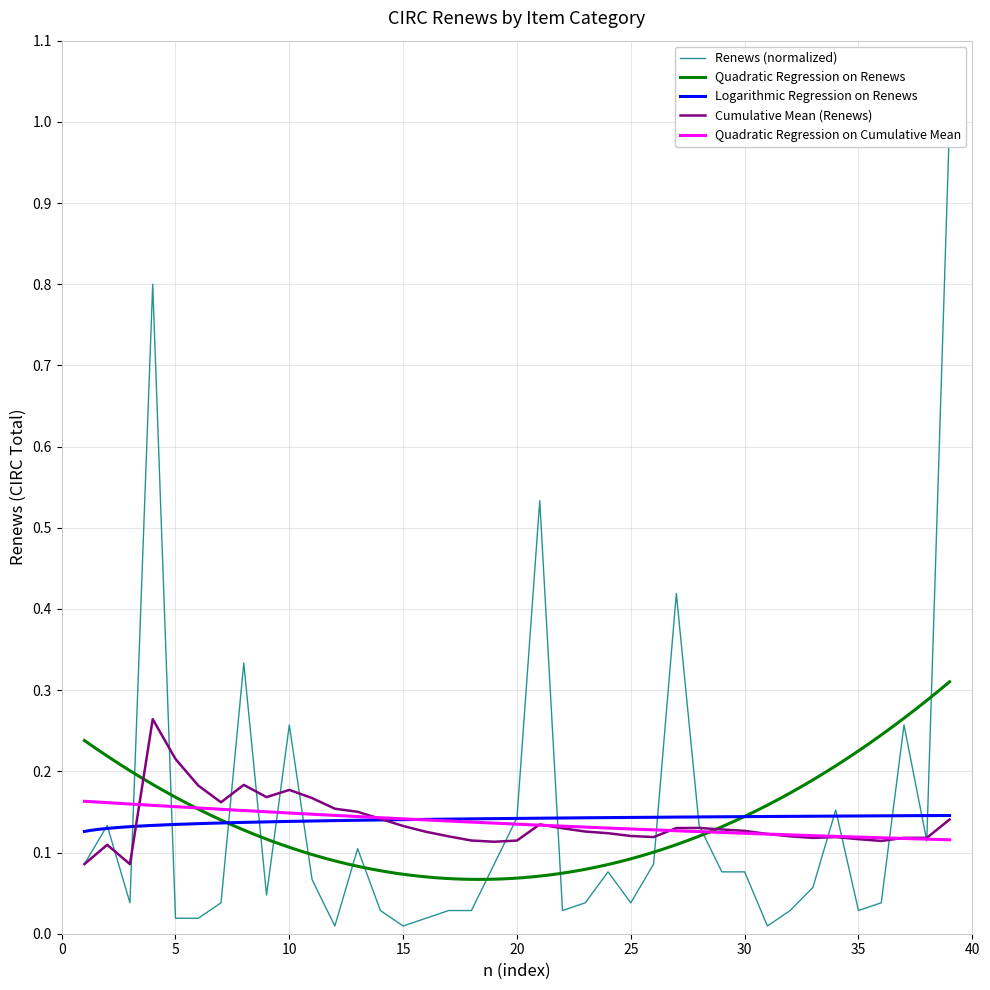

How many interior local valleys (lower than both neighbors) does the data have?

9